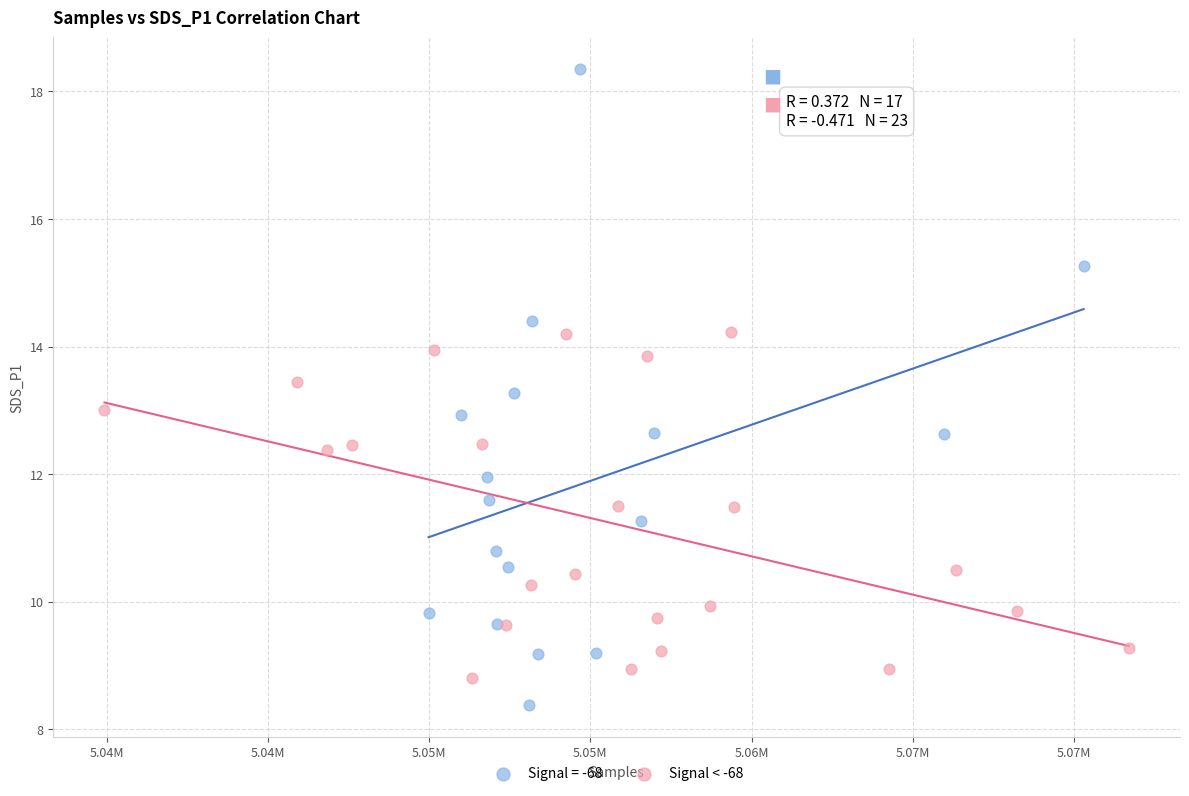

Which series has the largest Y range (max minus min)?

Signal = -68